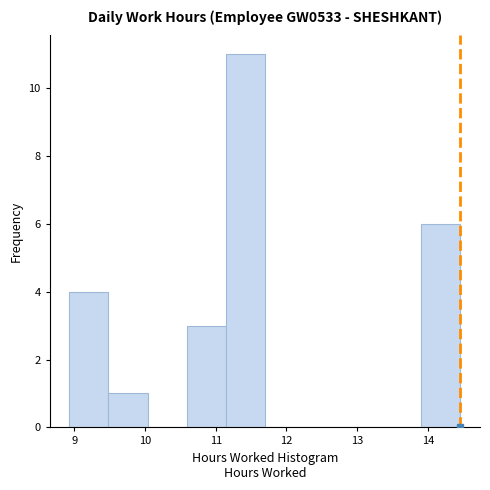

Reading left to right, transcribe this chart: for each bar, give the range it covers on the x-axis and its height. Neither the bar edges nor the heights are printed on the chart, so give them approximately, as read against the axes.

8.9 to 9.5: 4
9.5 to 10.0: 1
10.0 to 10.6: 0
10.6 to 11.1: 3
11.1 to 11.7: 11
11.7 to 12.2: 0
12.2 to 12.8: 0
12.8 to 13.4: 0
13.4 to 13.9: 0
13.9 to 14.5: 6